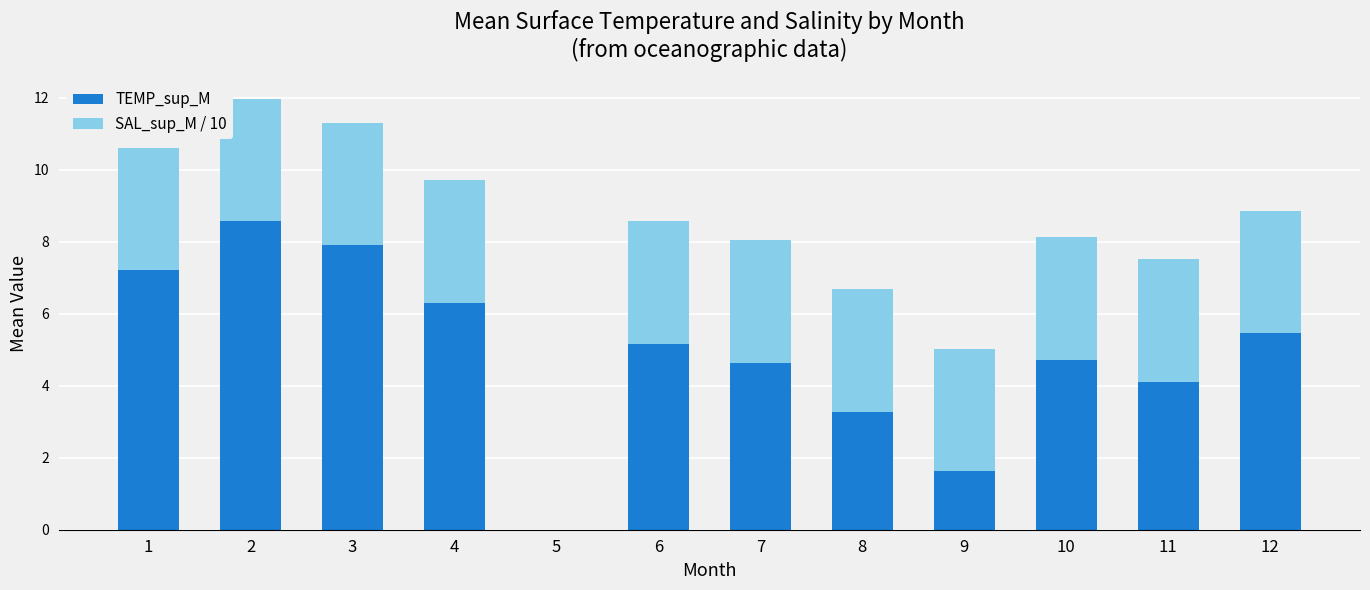

How many series are shown in this chart?

2